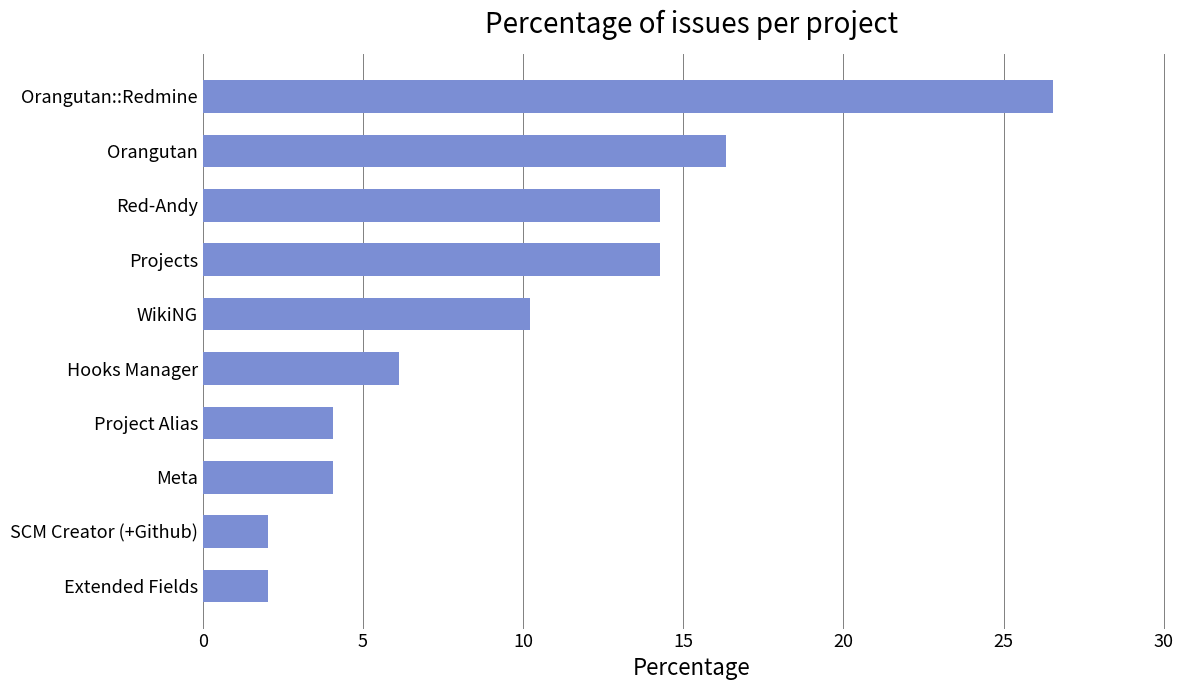

The value at Red-Andy is 14.3. True or false?

True